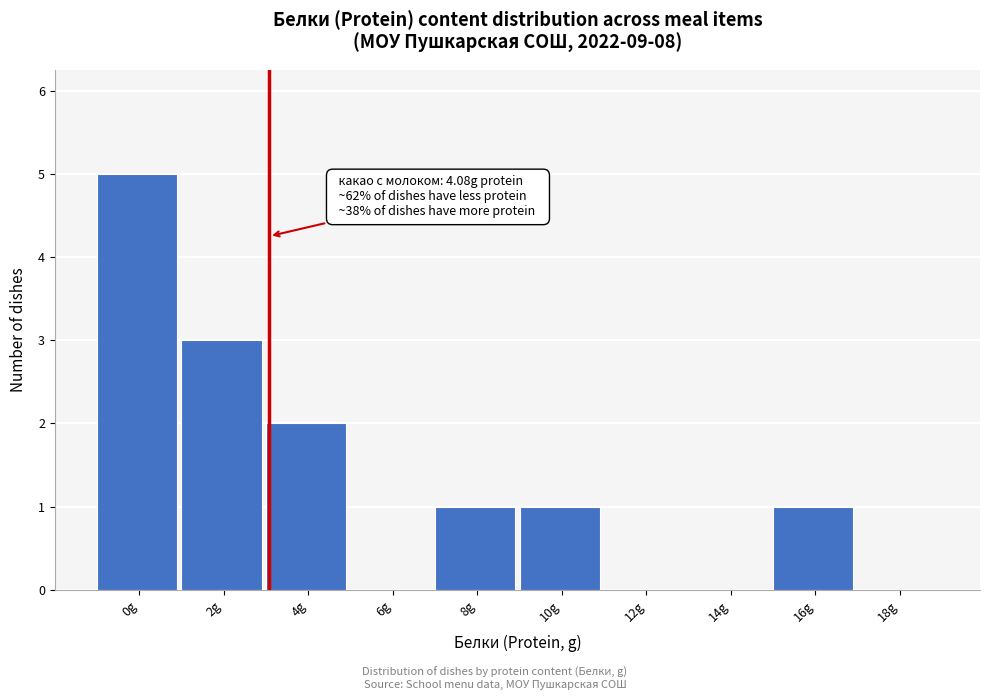

Reading left to right, what are all the values shown in this chart?

0g=5	2g=3	4g=2	6g=0	8g=1	10g=1	12g=0	14g=0	16g=1	18g=0